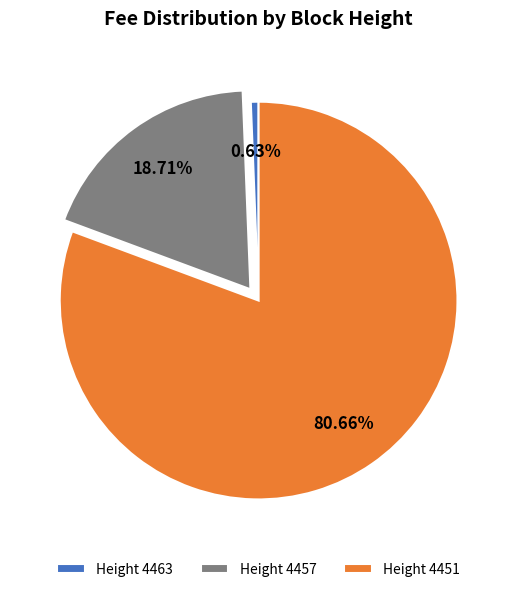

Do Height 4451 and Height 4457 together represent more than half of the pie?

Yes